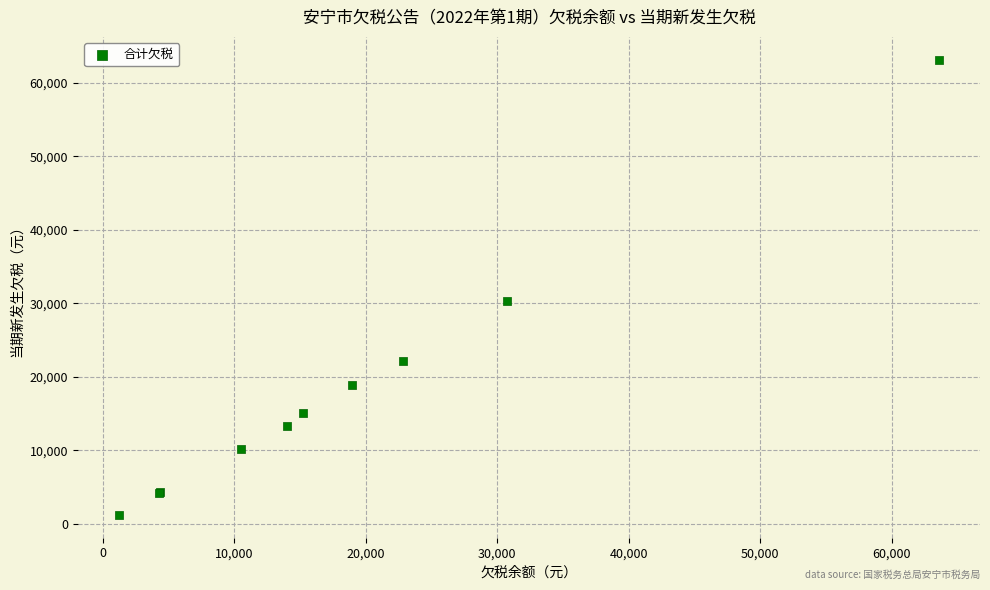

What Y value in the scatter plot is closest to 32187?

30311.4